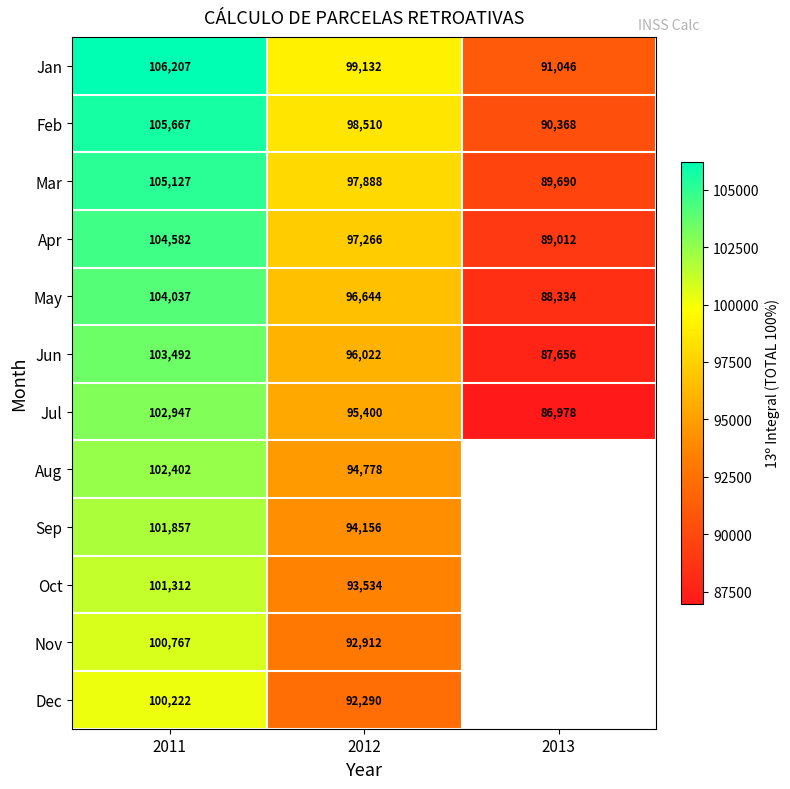

Rank the series at 2012 from highest to lowest value.

Jan, Feb, Mar, Apr, May, Jun, Jul, Aug, Sep, Oct, Nov, Dec